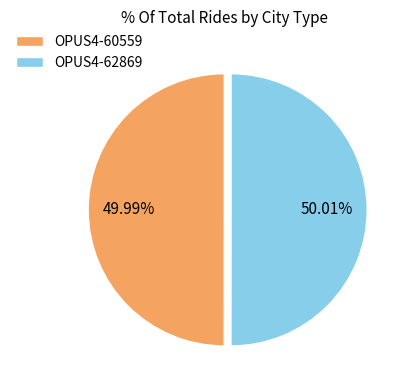

Count the number of slices in the pie.

2